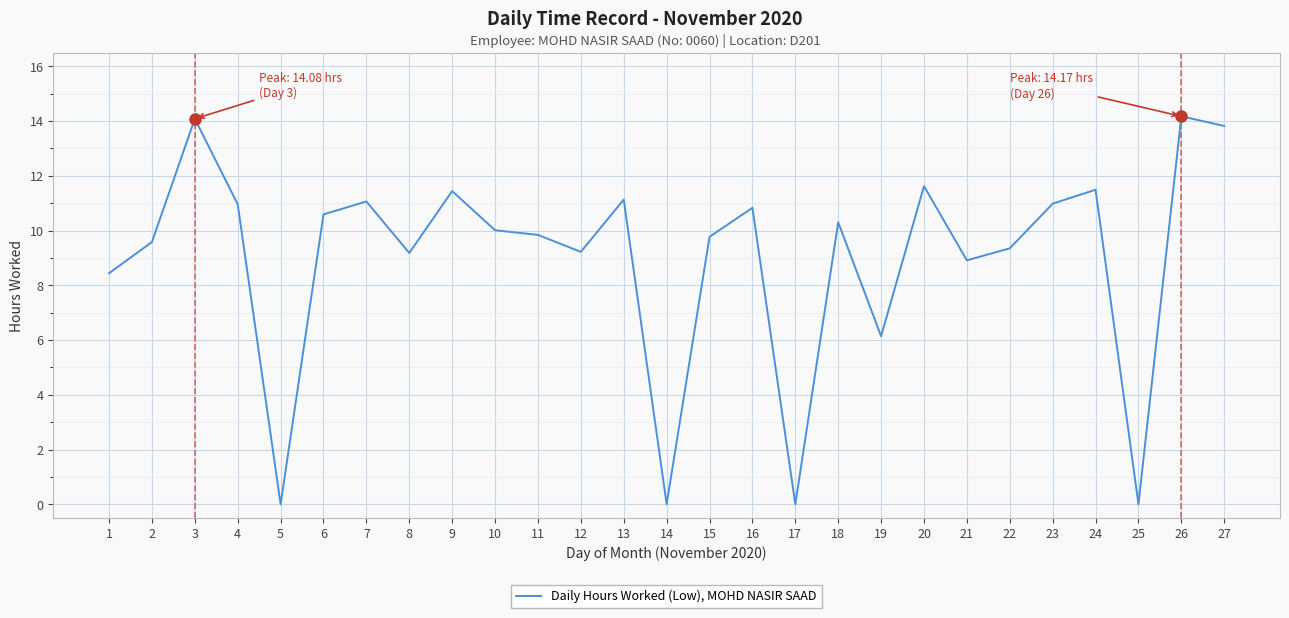

Between 9 and 4, which is larger?

9